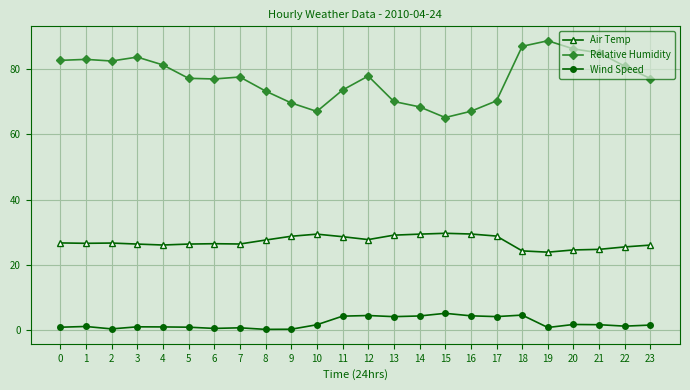

Which series has the largest total across all categories?

Relative Humidity